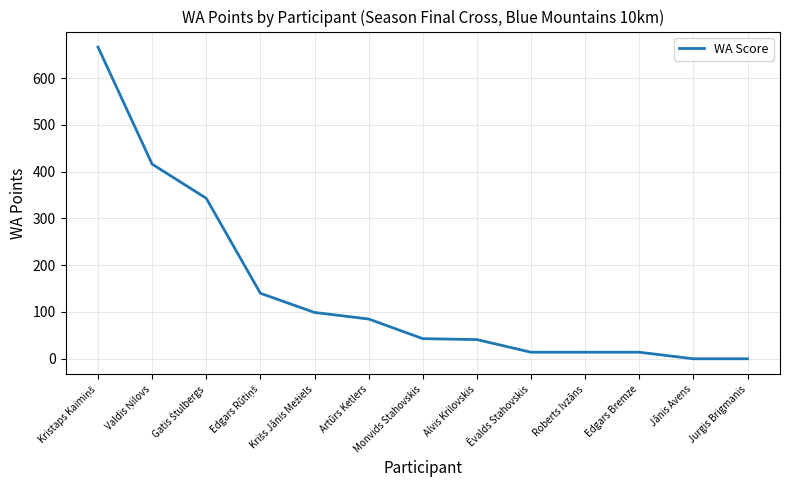

The chart shows a value of 14 at Edgars Bremze. True or false?

True